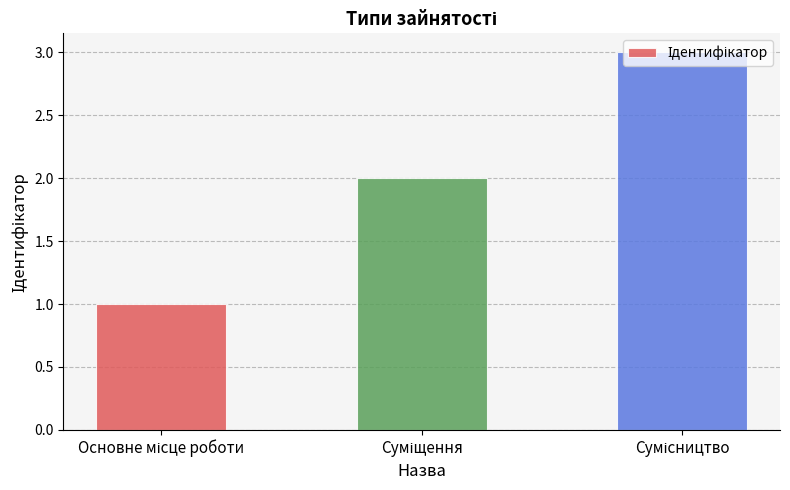

What is the difference between the maximum and minimum values?

2